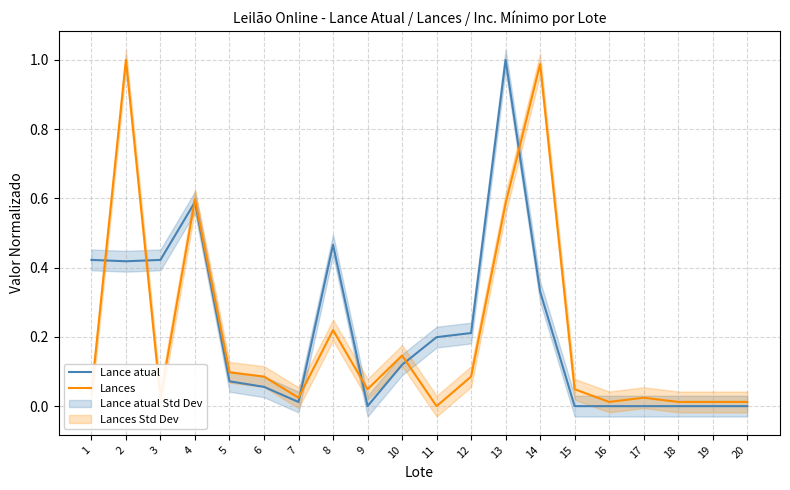

Does the chart have visible grid lines?

Yes